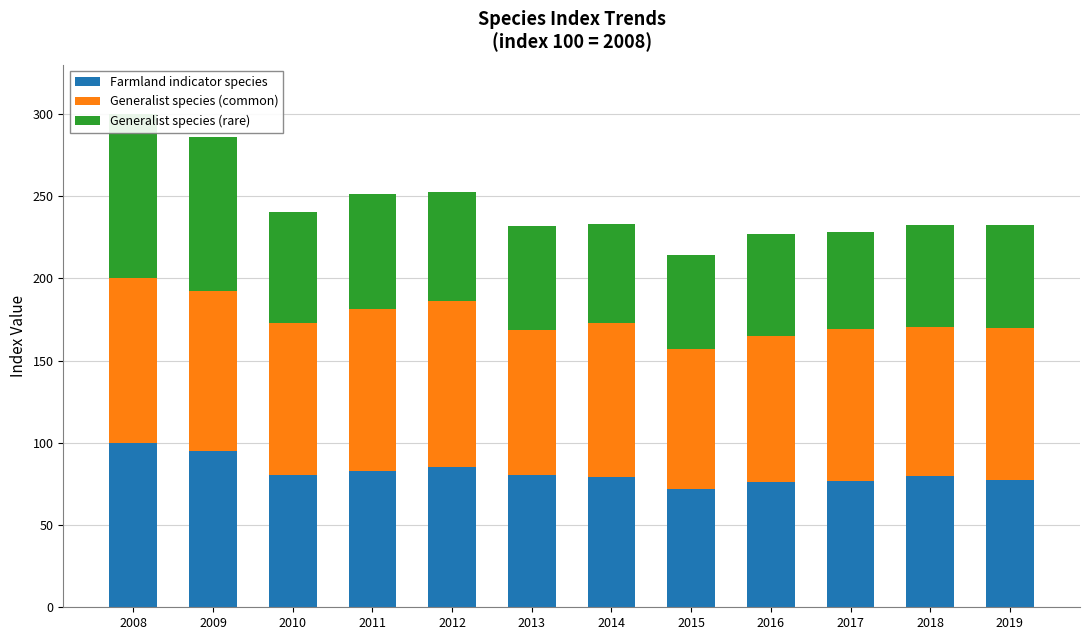

Reading left to right, list all the values displayed in this chart.

Farmland indicator species: 100.0	95.2	80.6	82.7	85.4	80.5	79.5	71.7	76.2	76.8	79.9	77.3
Generalist species (common): 100.0	97.3	92.1	98.5	100.8	88.3	93.2	85.5	89.0	92.5	90.3	92.3
Generalist species (rare): 100.0	93.8	67.9	70.3	66.1	63.1	60.6	56.8	62.0	58.9	62.3	62.6